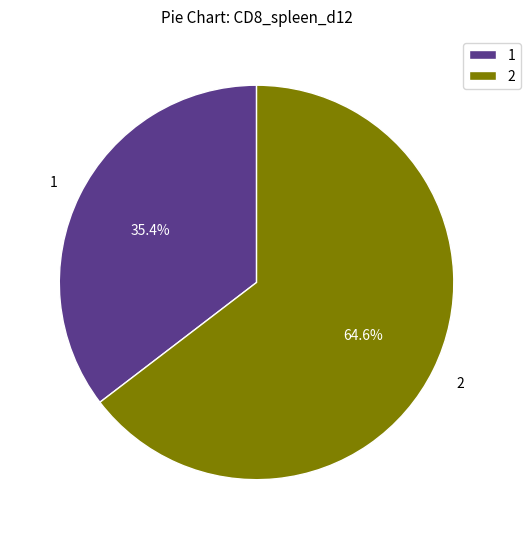

How many slices are in this pie chart?

2